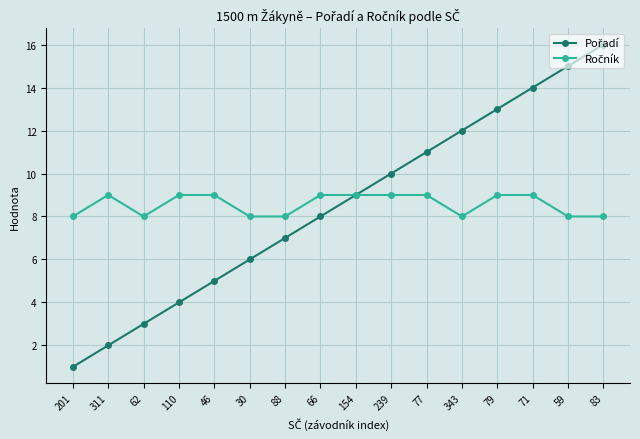

What is the difference between the highest and lowest values at 46?

4